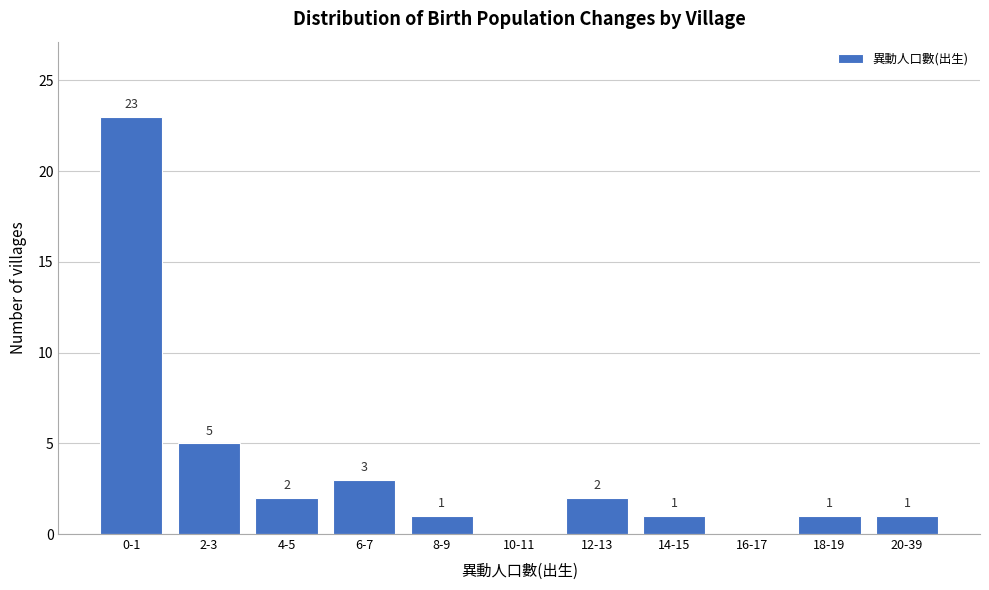

Reading left to right, list all the values displayed in this chart.

0-1=23	2-3=5	4-5=2	6-7=3	8-9=1	10-11=0	12-13=2	14-15=1	16-17=0	18-19=1	20-39=1